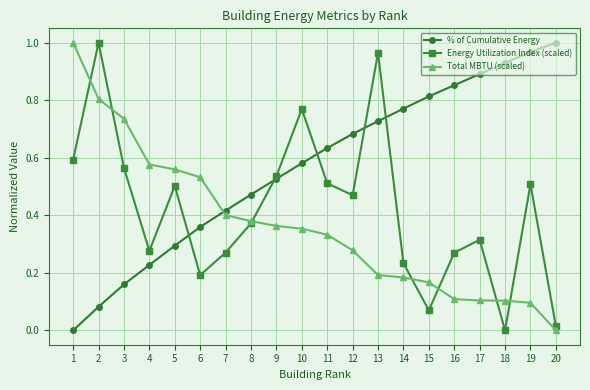

At which label does % of Cumulative Energy reach its peak?

20